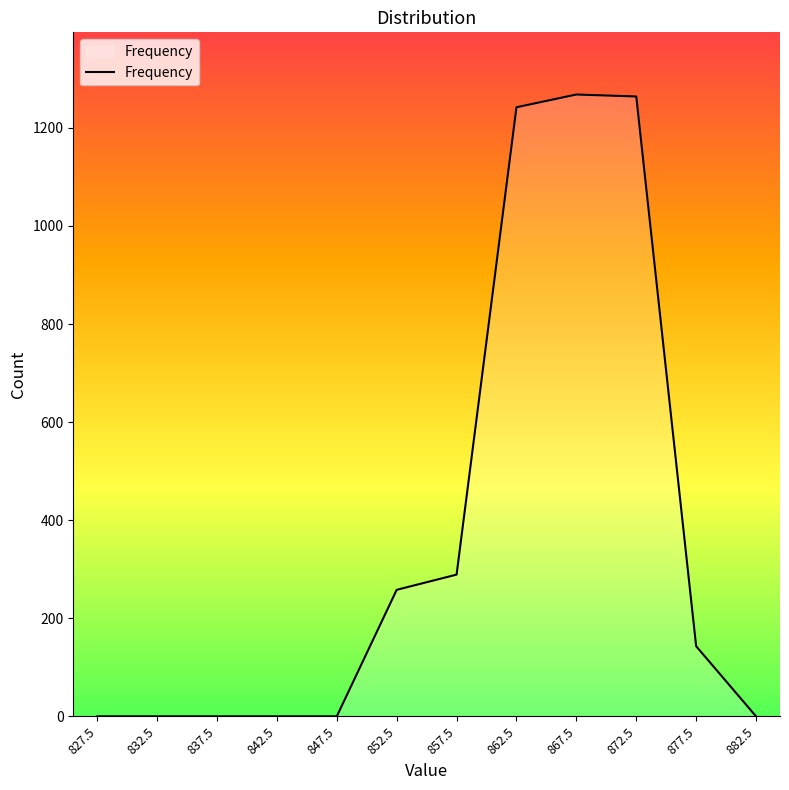

At which label is the value closest to 634?

857.5